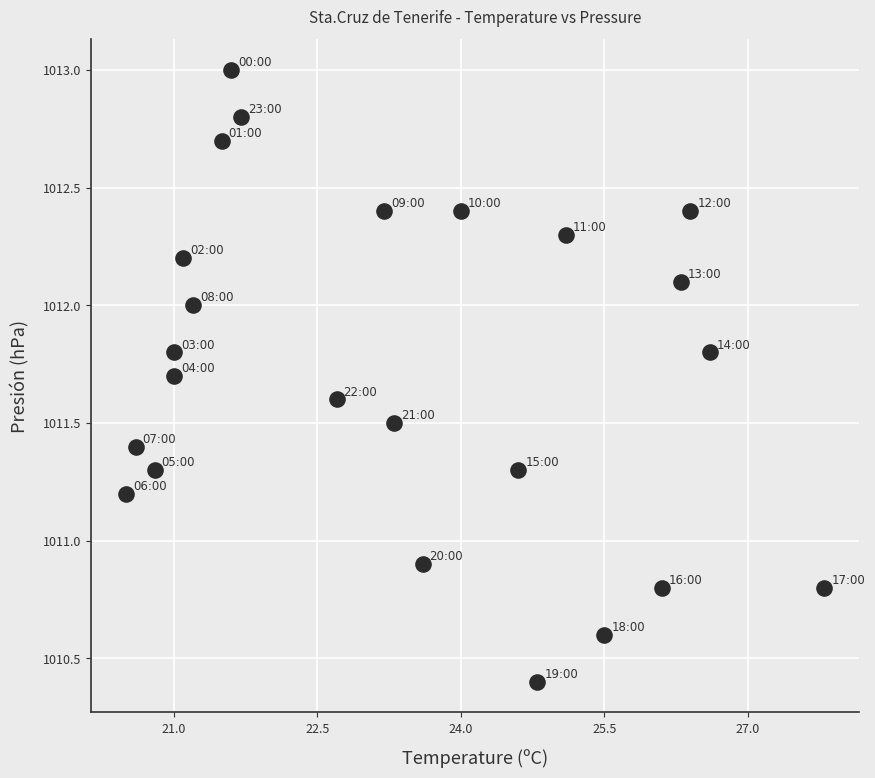

What Y value in the scatter plot is closest to 1011?

1010.9